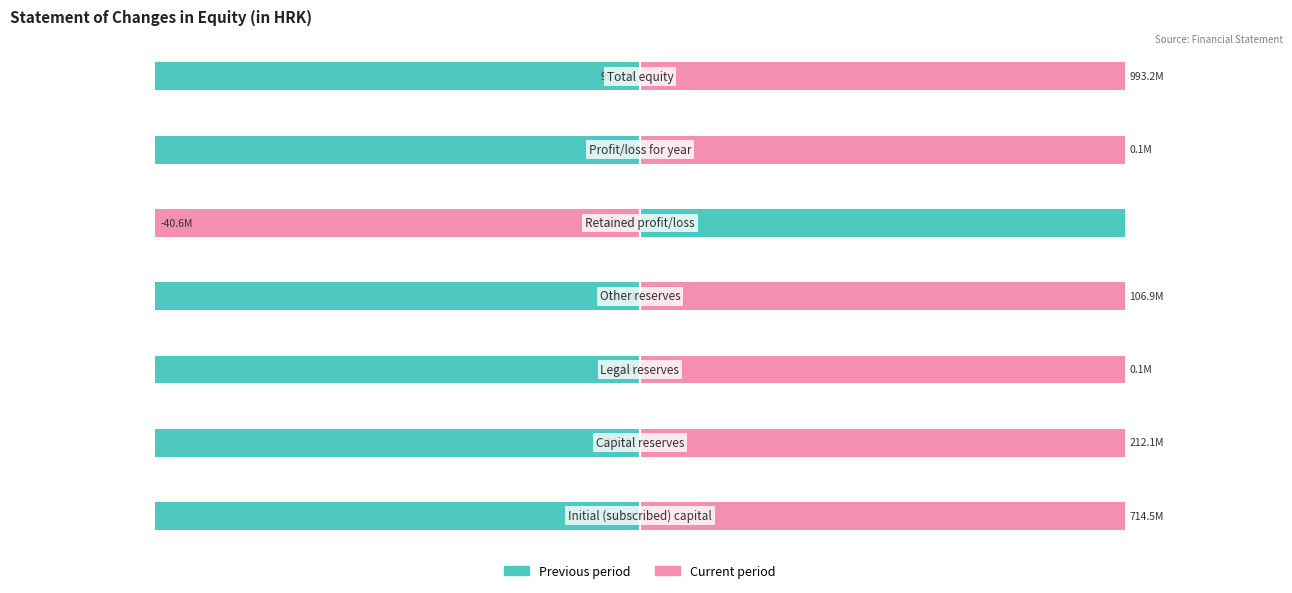

List the series in order of their peak value, highest first.

Previous period, Current period